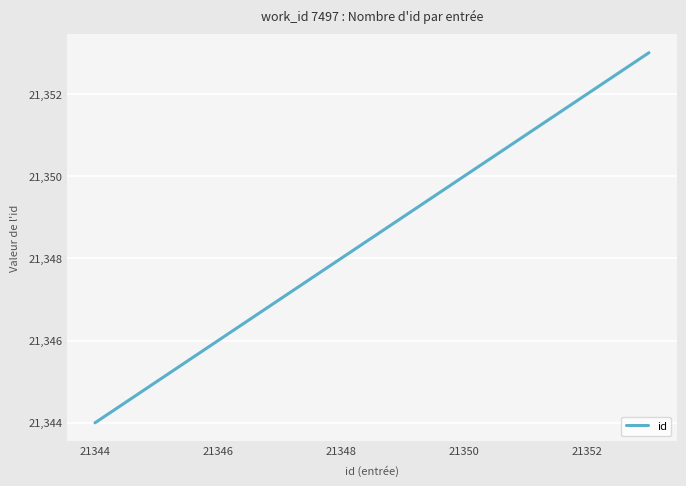

What is the maximum value shown in the chart?

21353